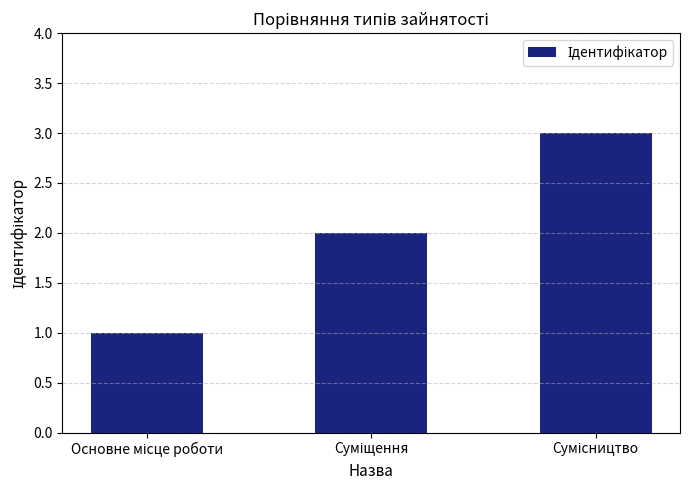

What is the greatest value displayed?

3